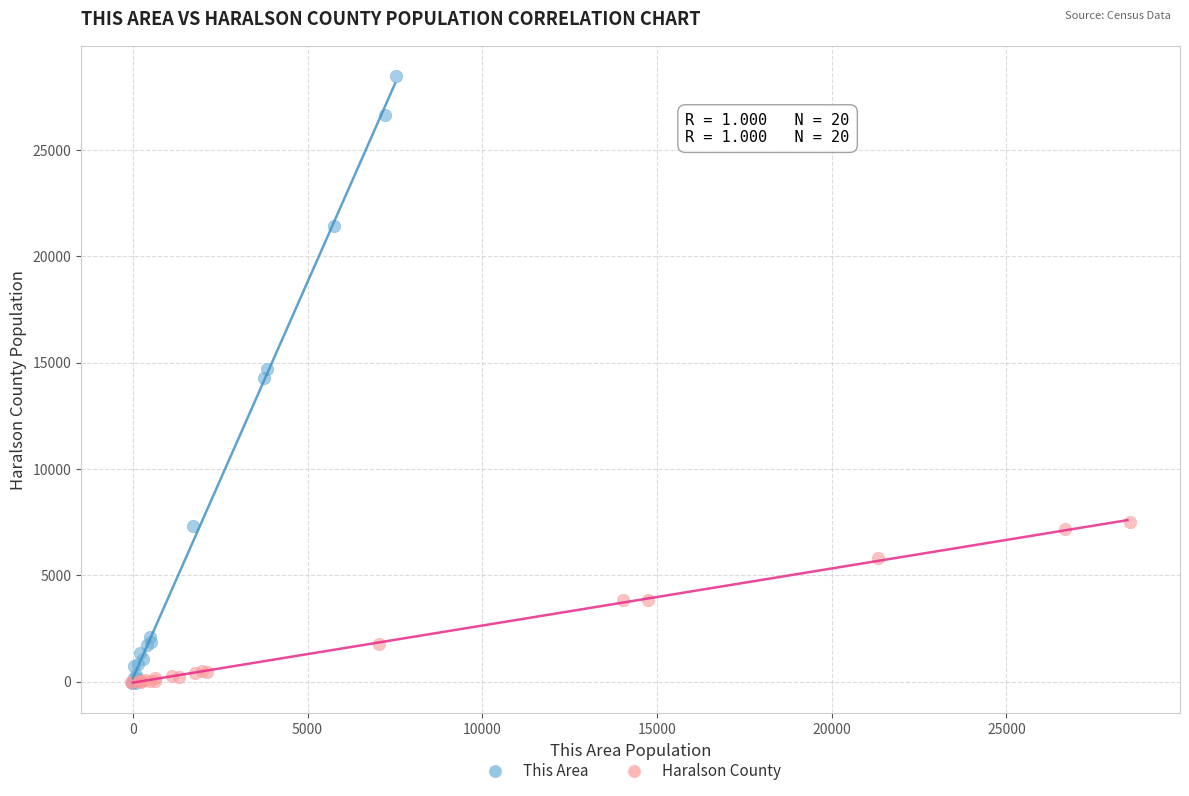

Which series has the largest Y range (max minus min)?

This Area